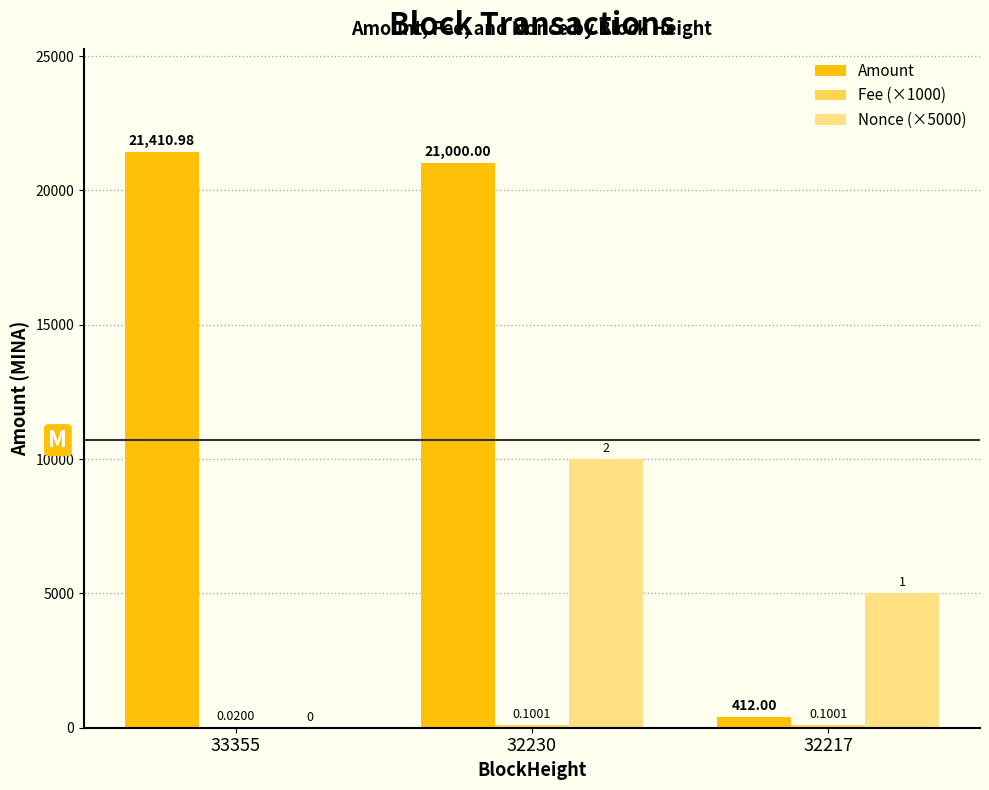

What is the sum of all Amount values?

42823.0